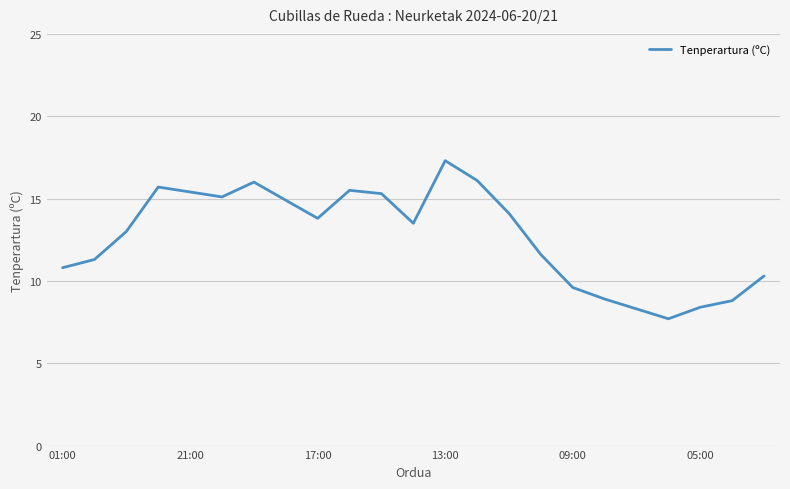

What is the average value?

12.7